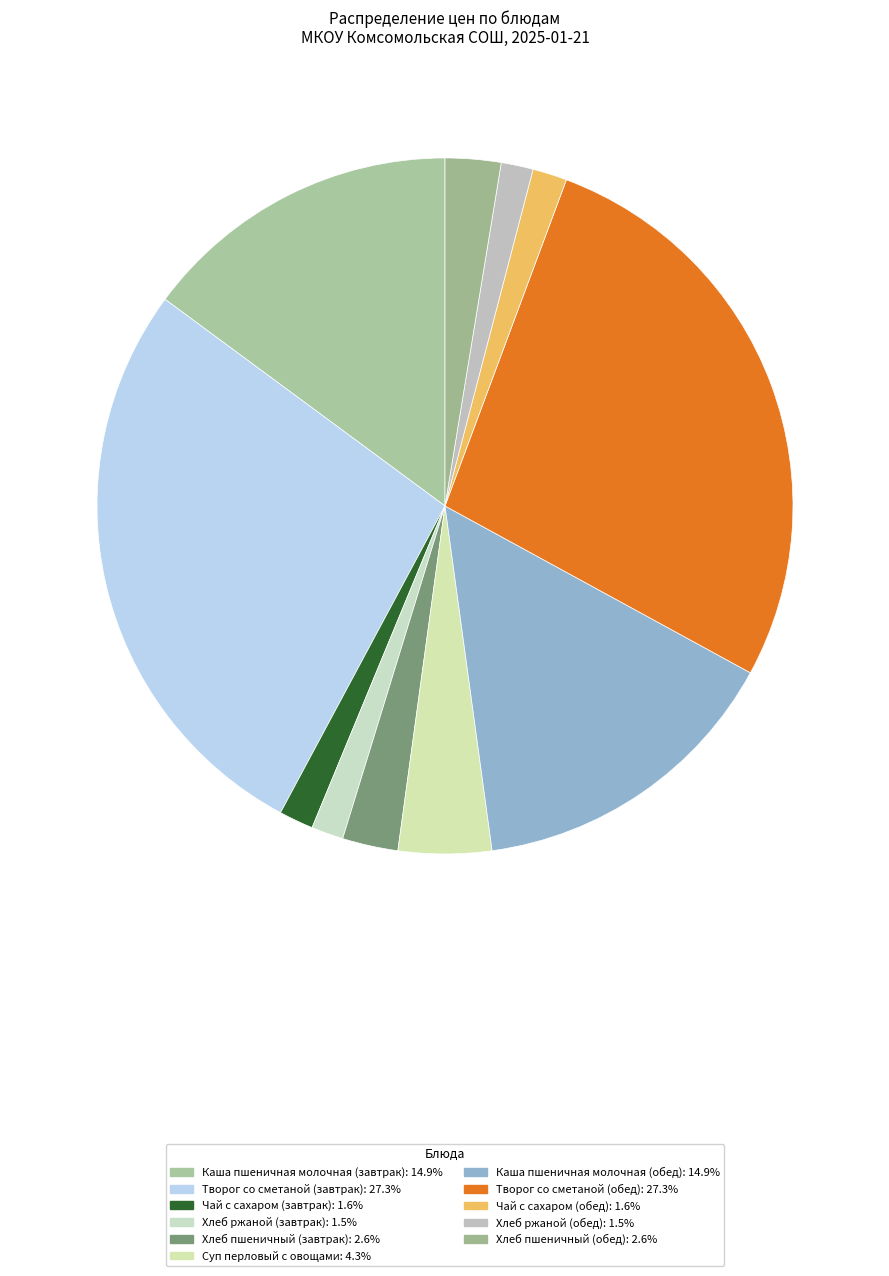

What is the largest slice in the pie chart?

Творог со сметаной (завтрак)